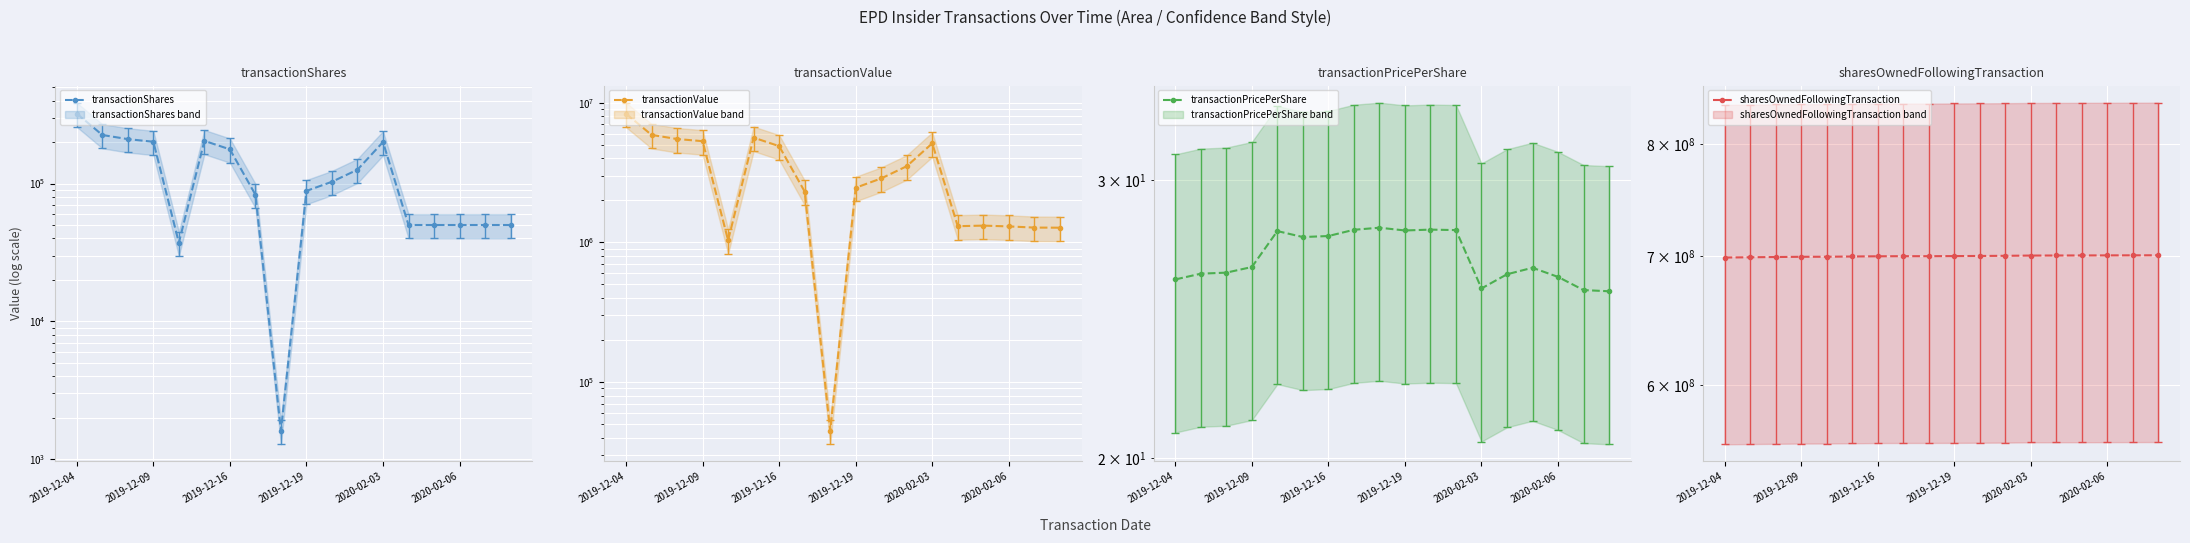

True or false: transactionValue has more than 2 interior local peaks.

True